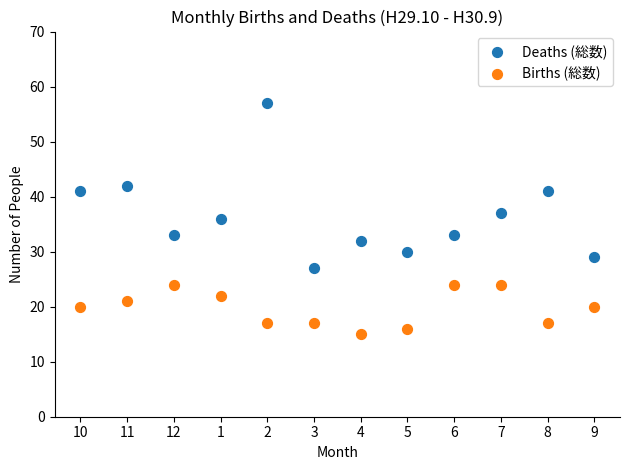

Which series has the widest spread of Y values?

Deaths (総数)